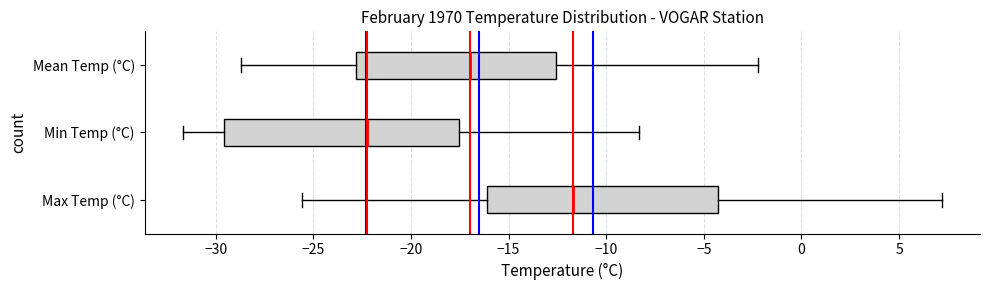

Which box's median line is the furthest to the right?

Max Temp (°C)